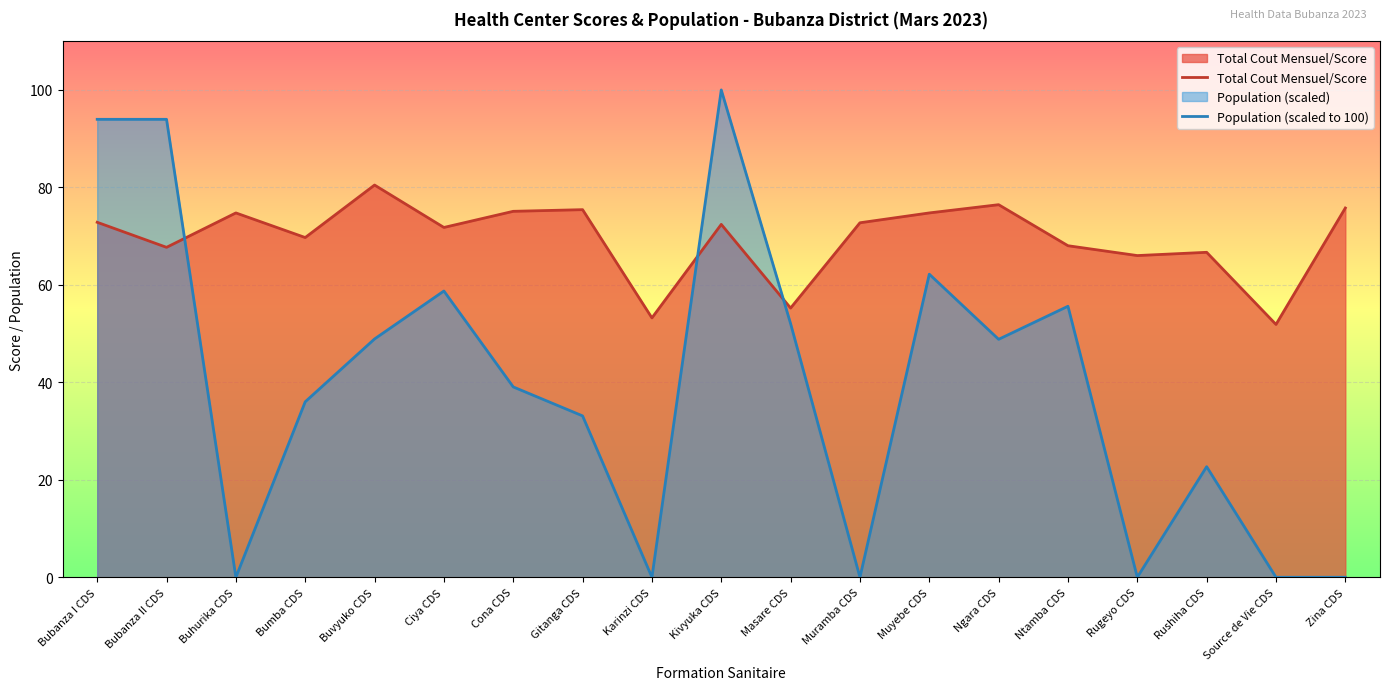

What is the difference between the maximum and minimum values in the Population (scaled to 100) series?

100.0